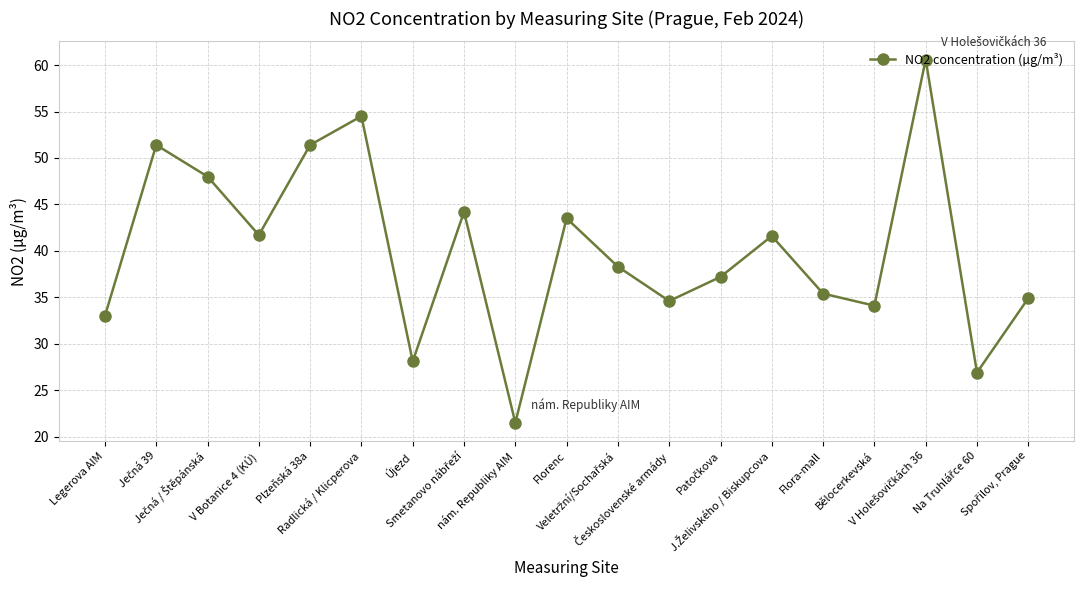

How many data points does each series have?

19